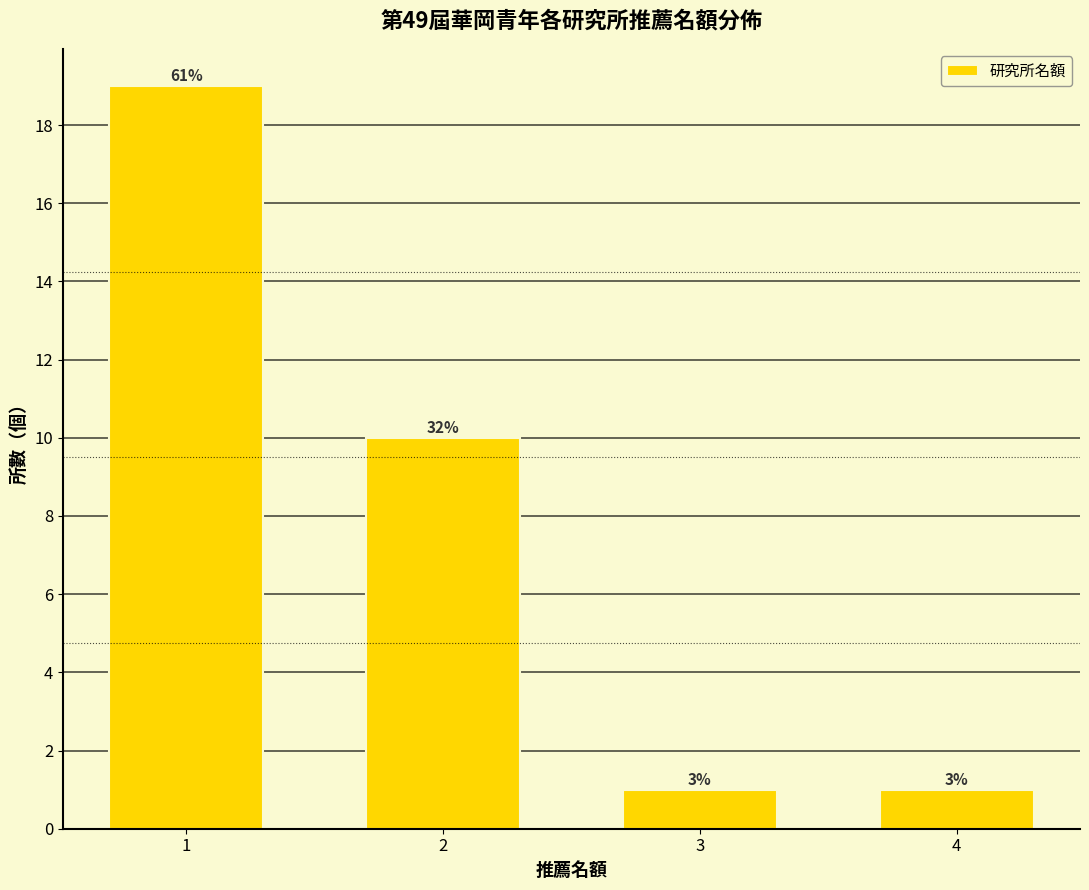

Does the chart contain any negative values?

No